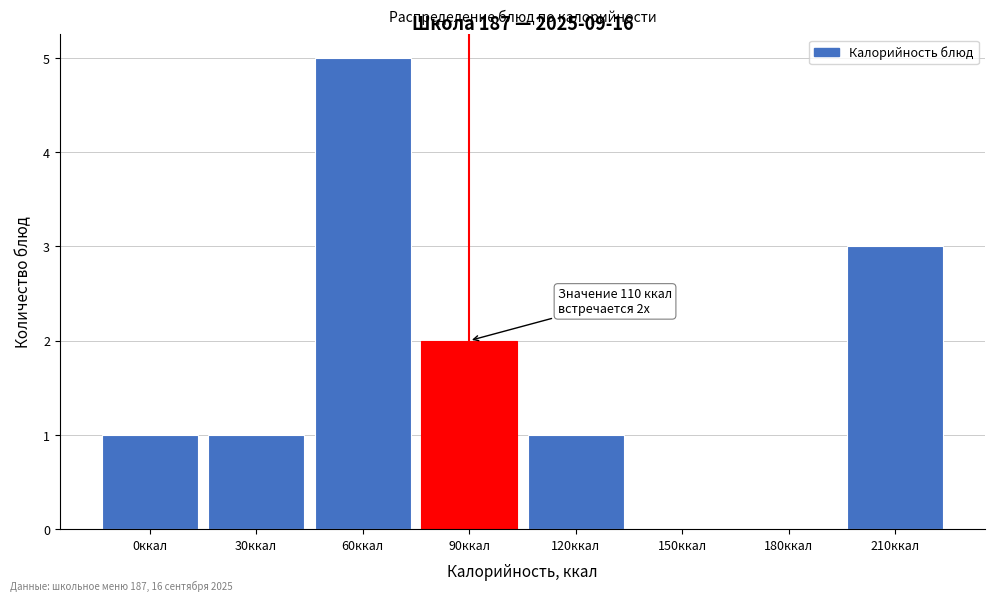

Reading right to left, extract all data points from this chart.

210ккал=3	180ккал=0	150ккал=0	120ккал=1	90ккал=2	60ккал=5	30ккал=1	0ккал=1